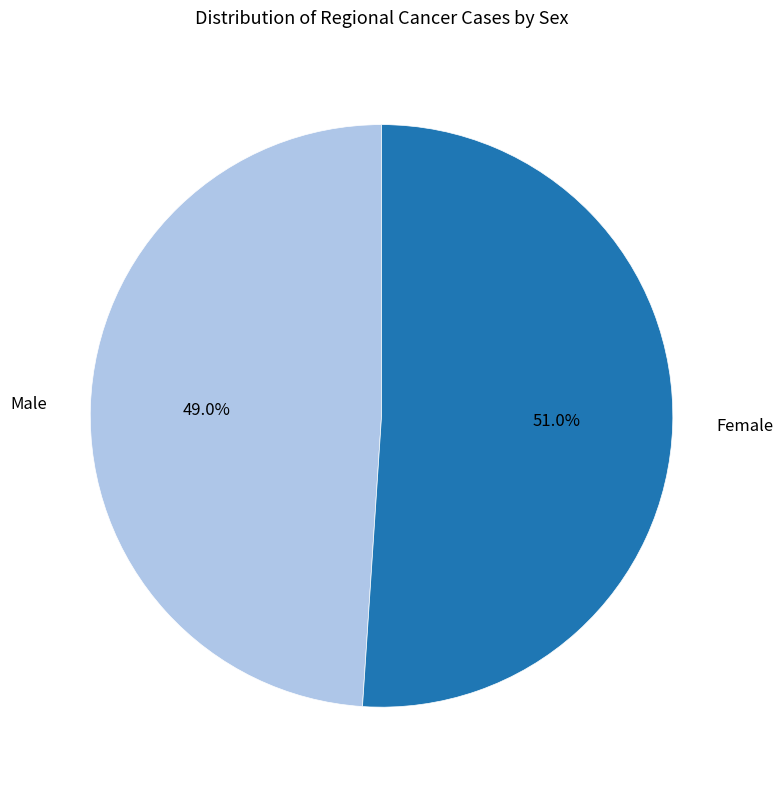

What is the ratio of the value at Male to the value at Female?

1.0